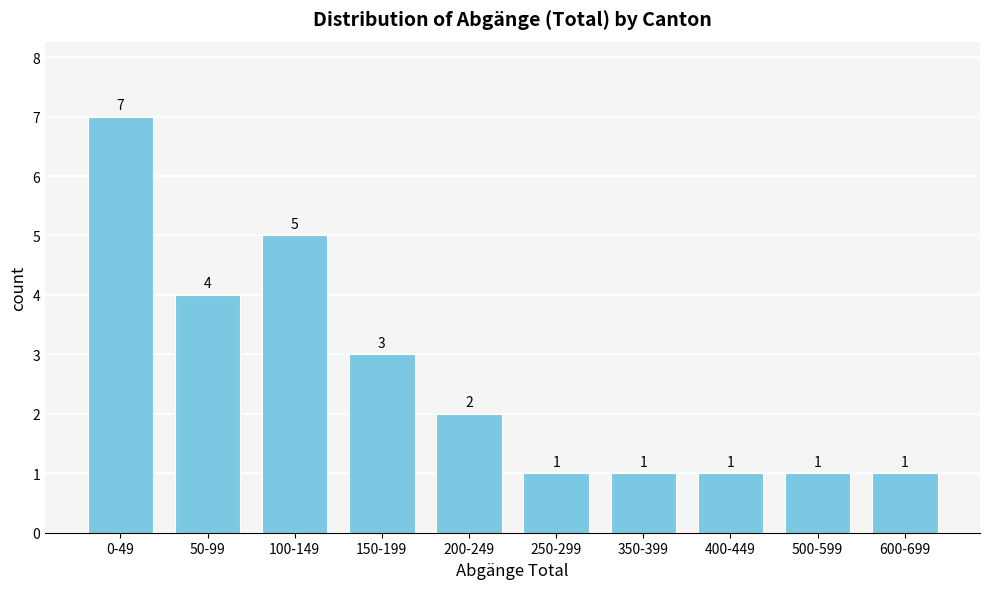

Reading right to left, what are all the values shown in this chart?

1	1	1	1	1	2	3	5	4	7